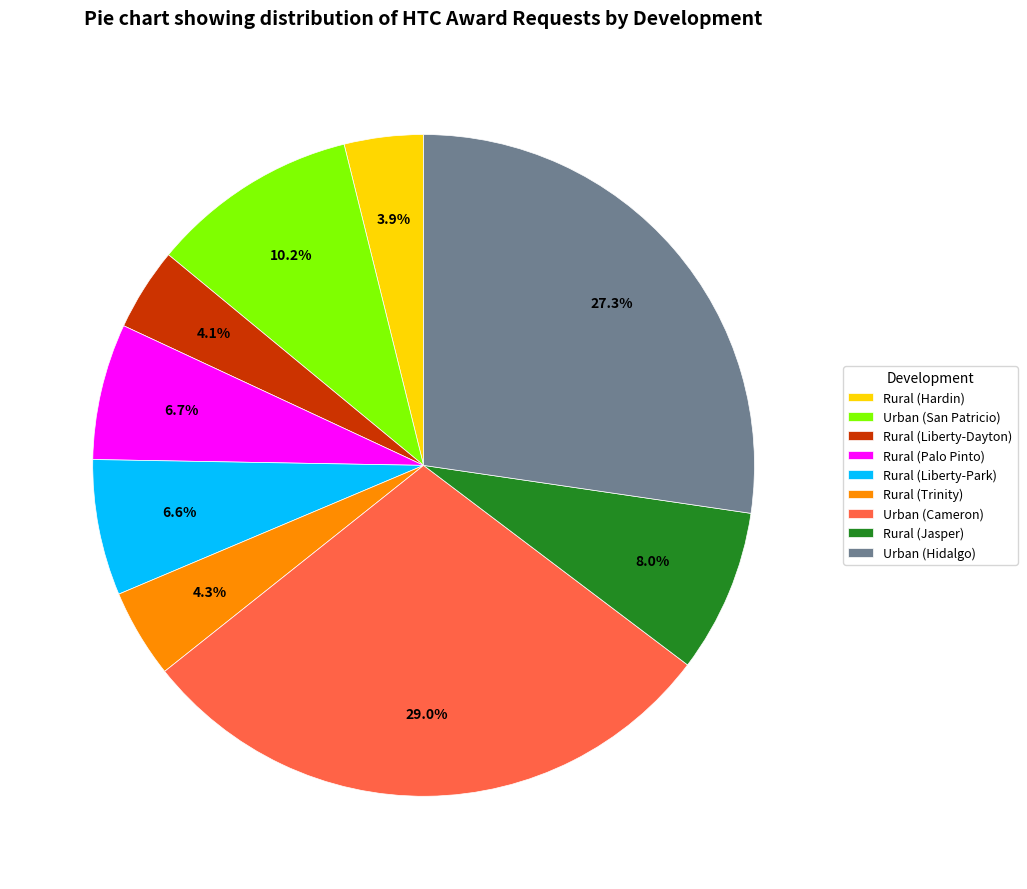

To the nearest percent, what is the average slice percentage?

11%